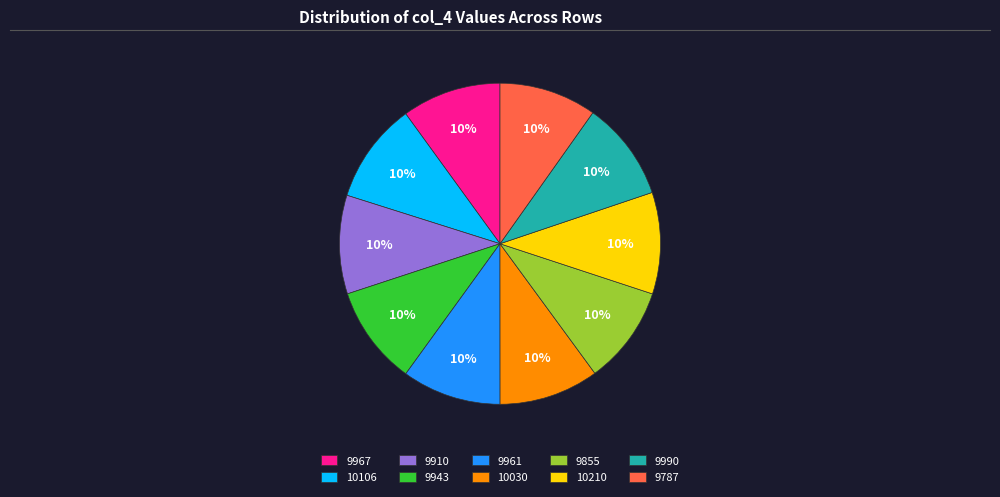

Approximately how many times larger is the value at 10210 compared to 9855?

1.0